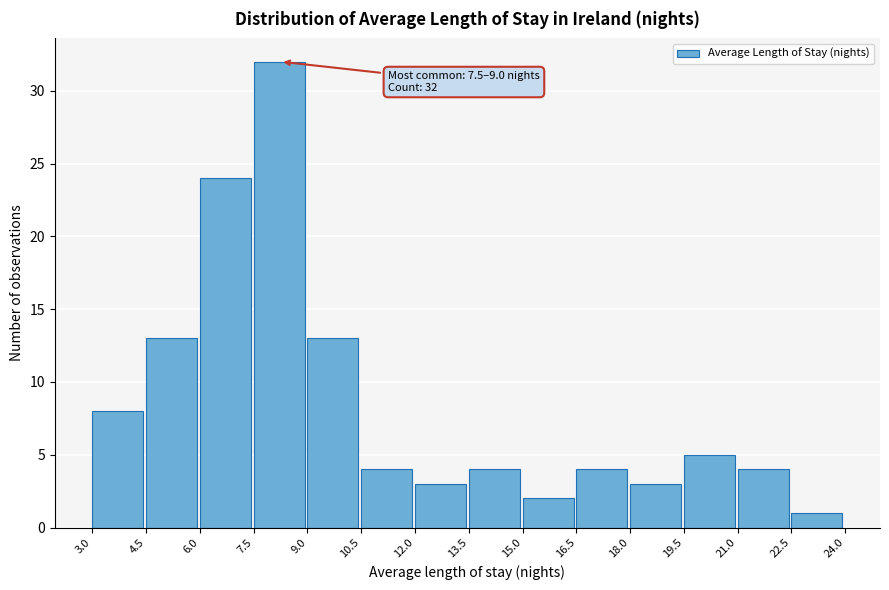

Over which range of the x-axis is the bar tallest?

7.5 to 9.0